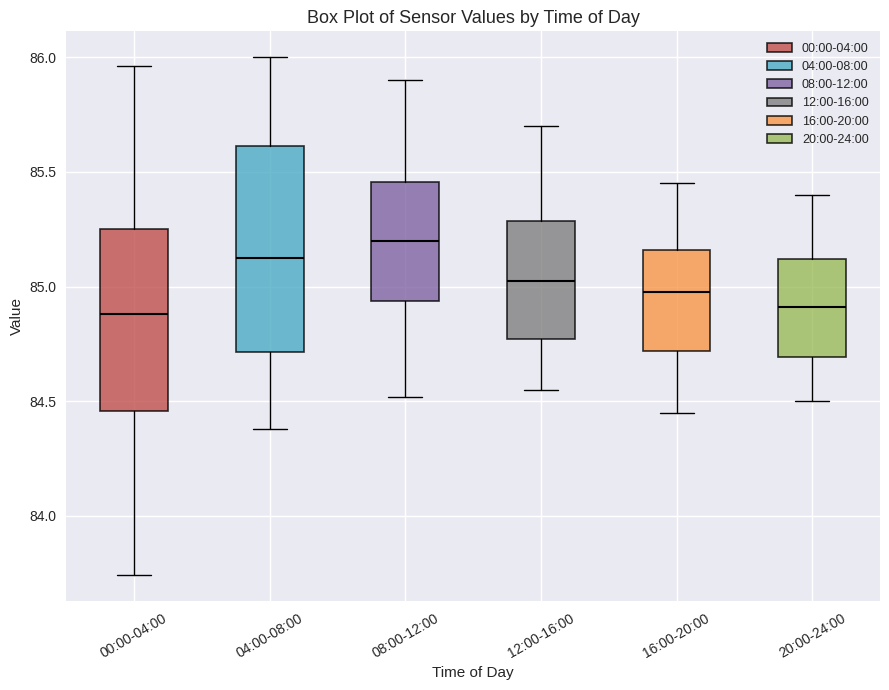

Where is the upper edge of the box for 16:00-20:00 on the y-axis? The values are not printed on the chart, so give them approximately, as read against the axis.

85.15